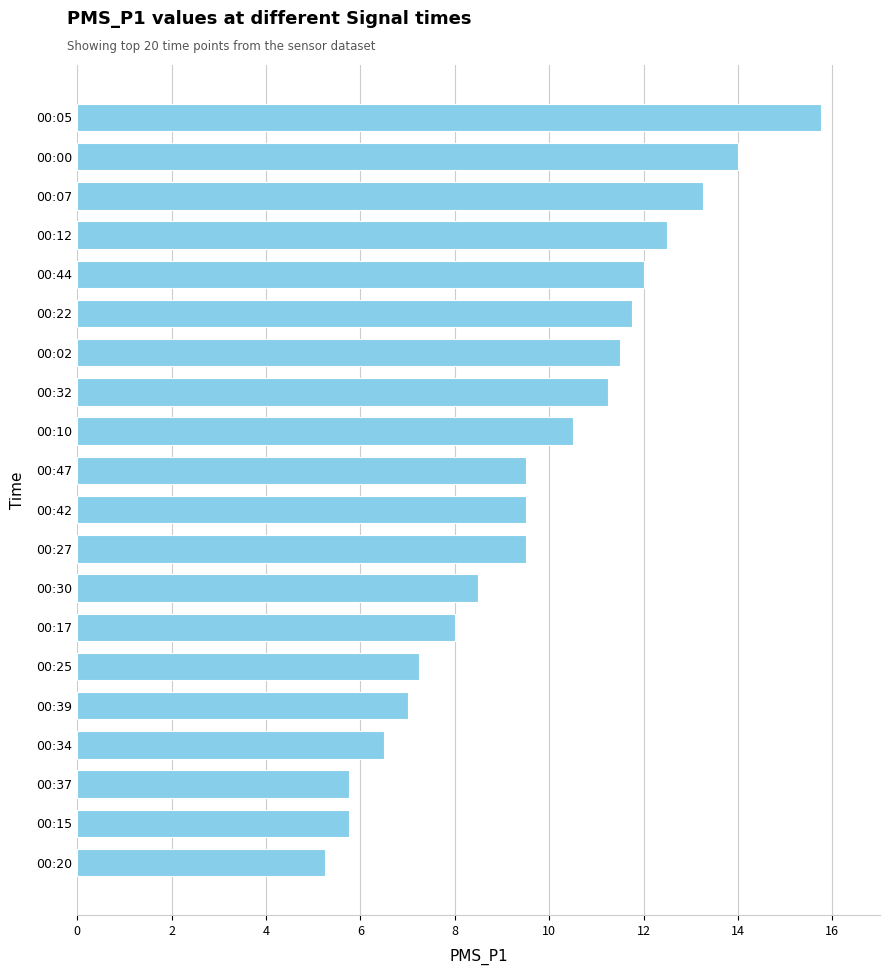

Which has a higher value, 00:17 or 00:12?

00:12